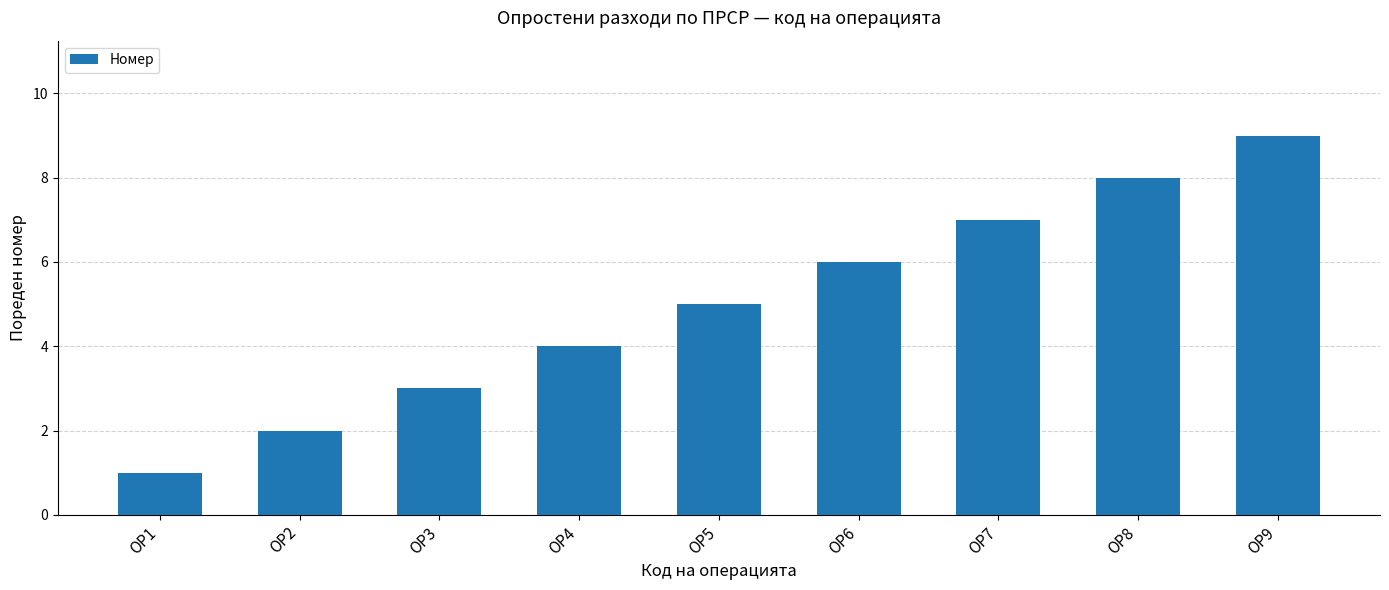

True or false: the data shows 12 at ОР8.

False